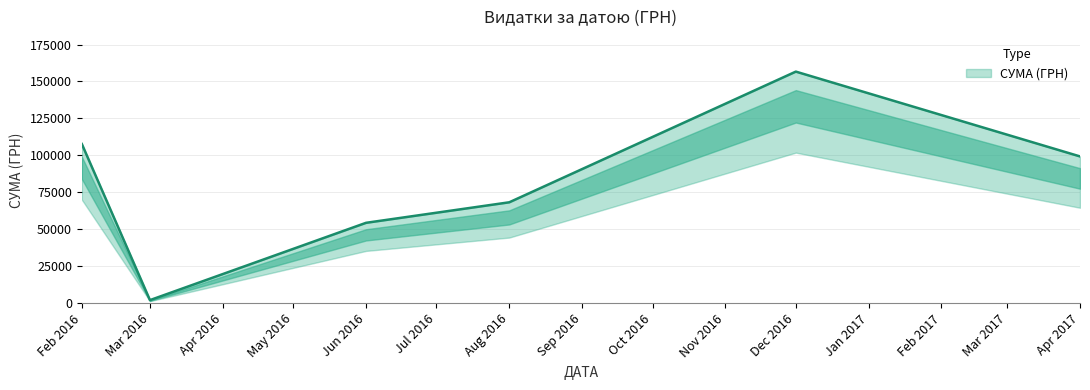

What is the change in value from 14.03.2016 to 02.02.2016?

+83873.5